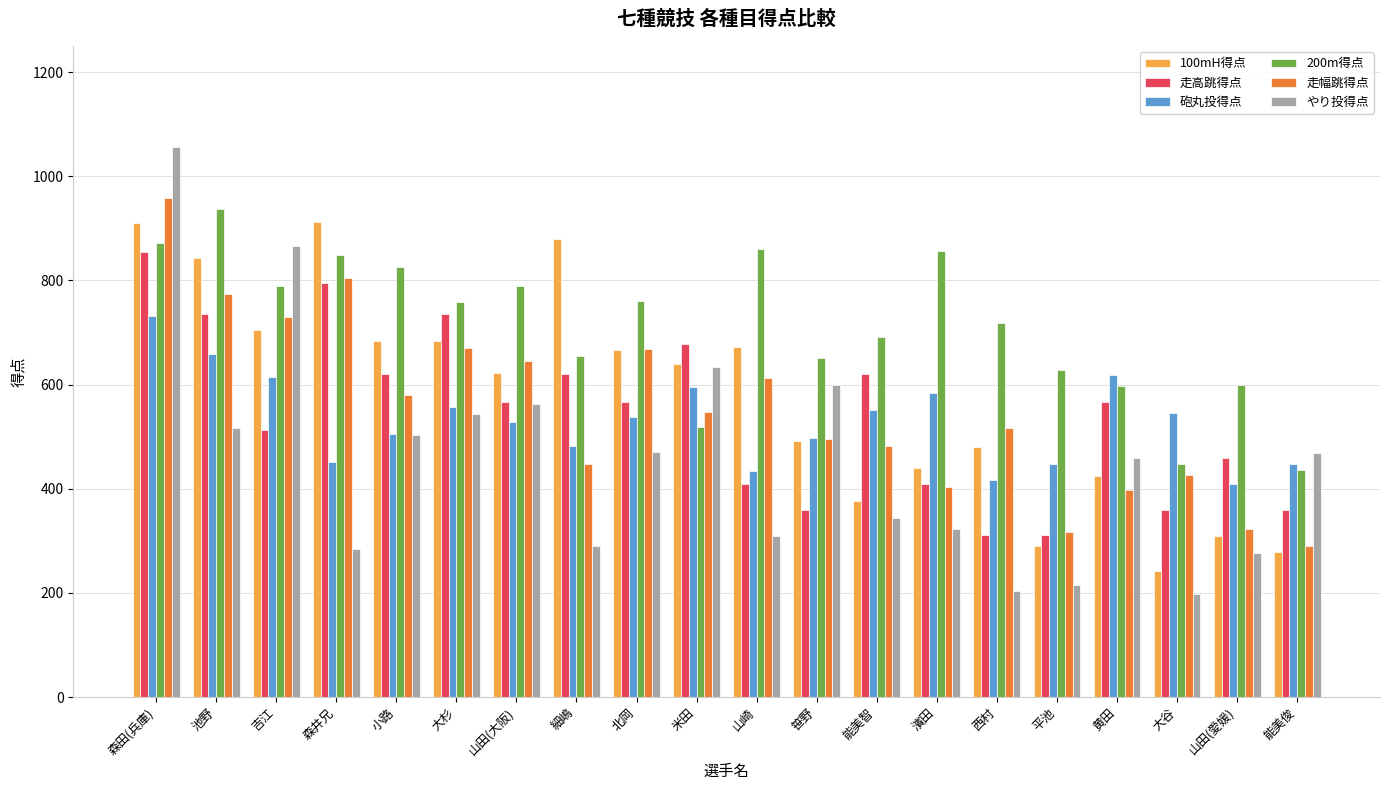

True or false: やり投得点 has a value of 471 at 北岡.

True